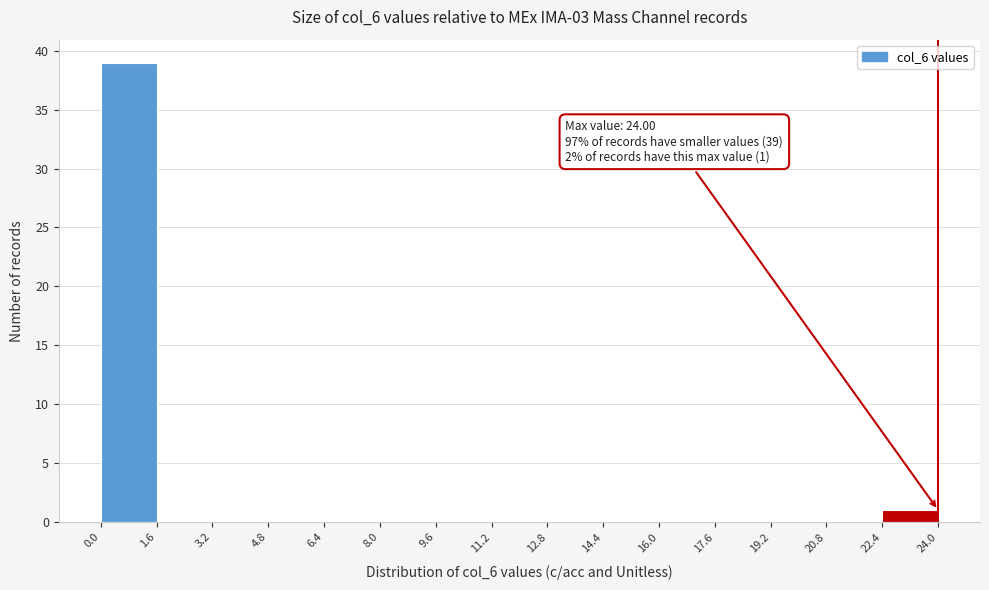

Which range on the x-axis has the tallest bar?

0.0 to 1.6